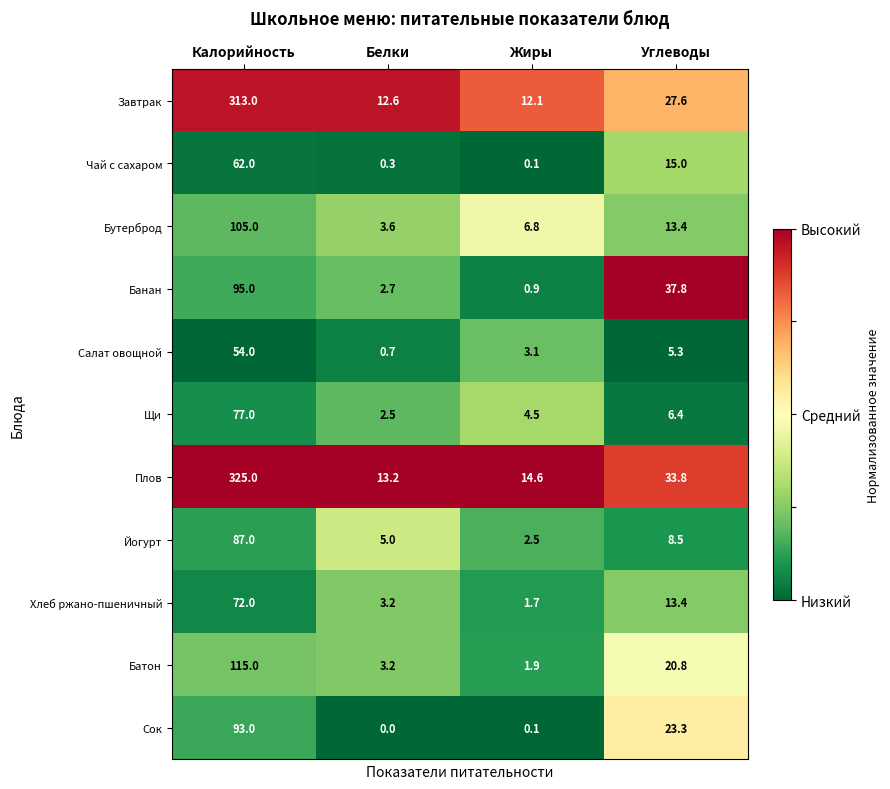

Is the value of Завтрак at Углеводы greater than the value of Щи at Углеводы?

Yes